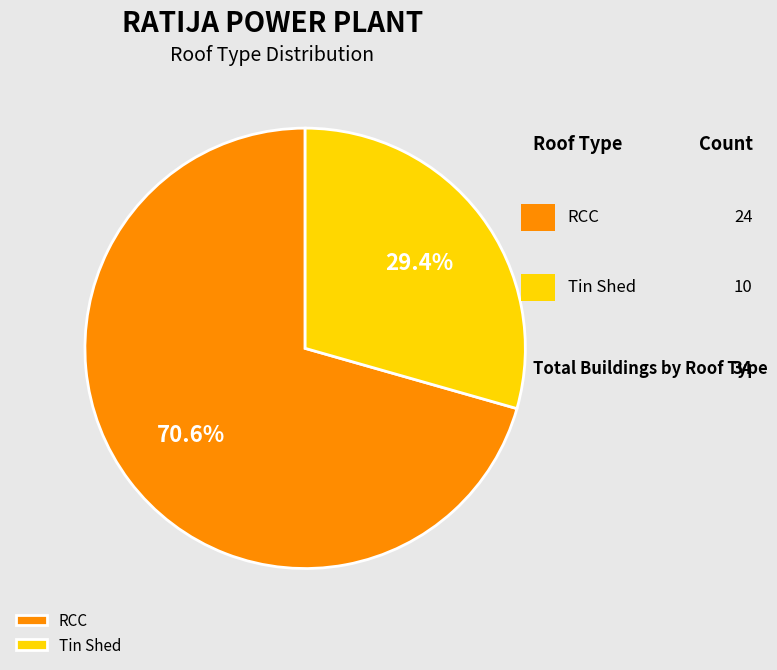

Is the sum of Tin Shed and RCC greater than half?

Yes